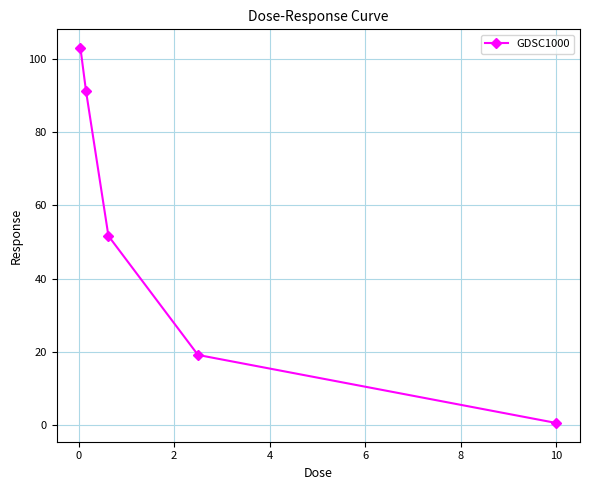

What is the greatest value displayed?

103.0